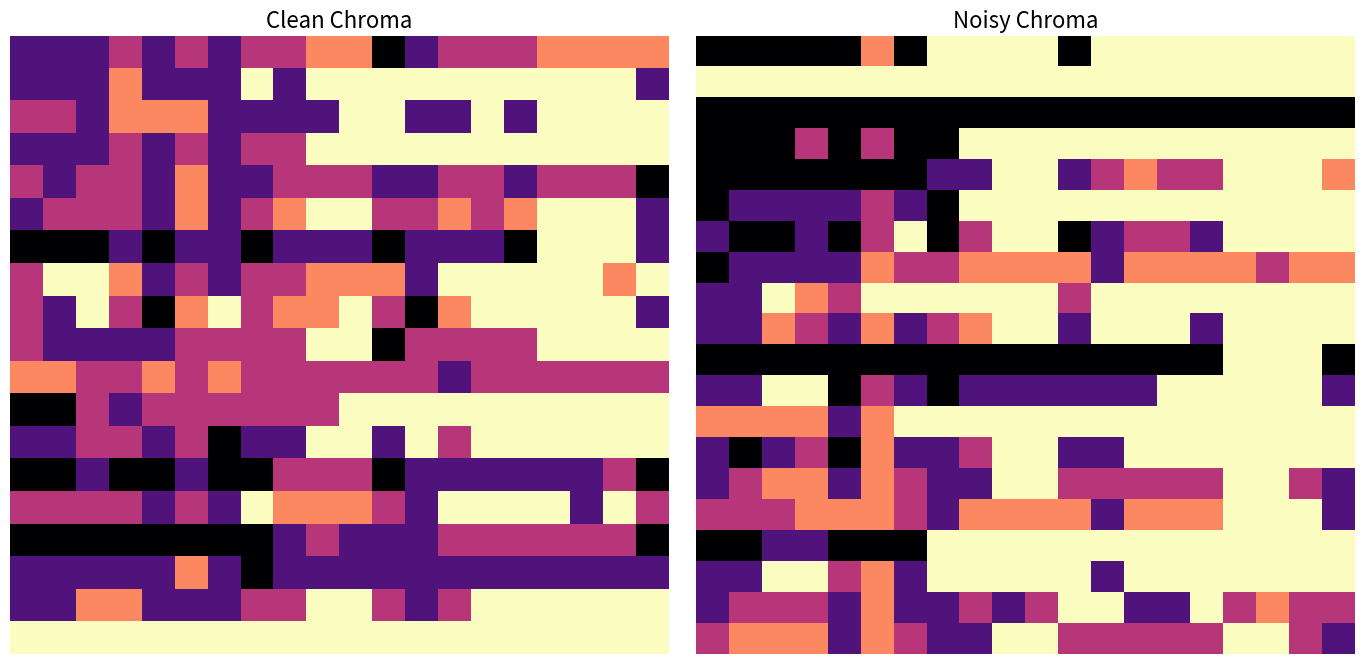

How many values in the 15.0 series are below 4?

7